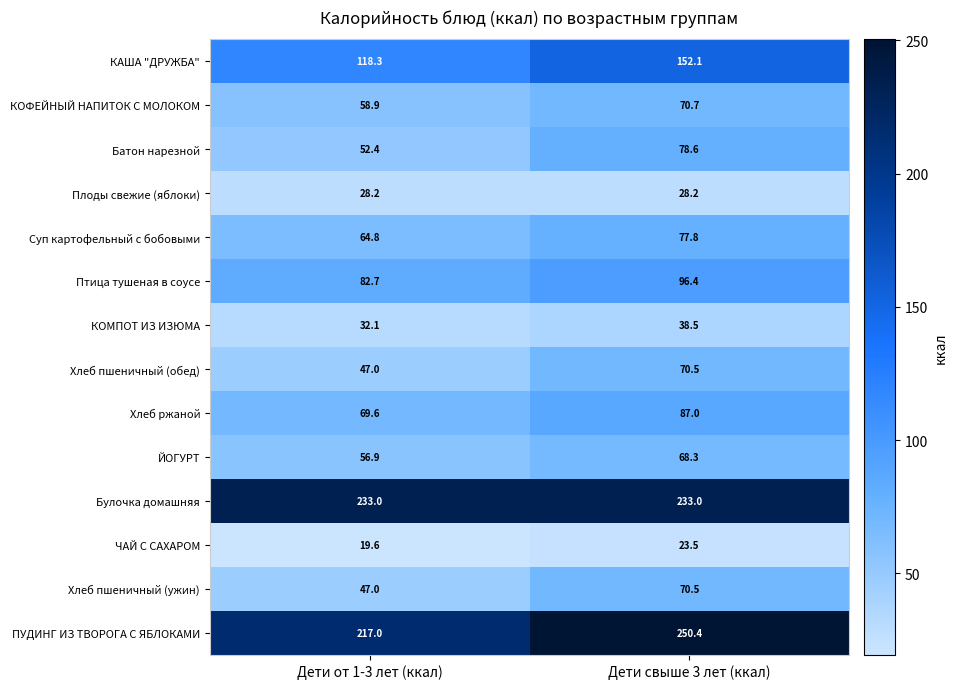

At how many categories does at least one series exceed 218?

2